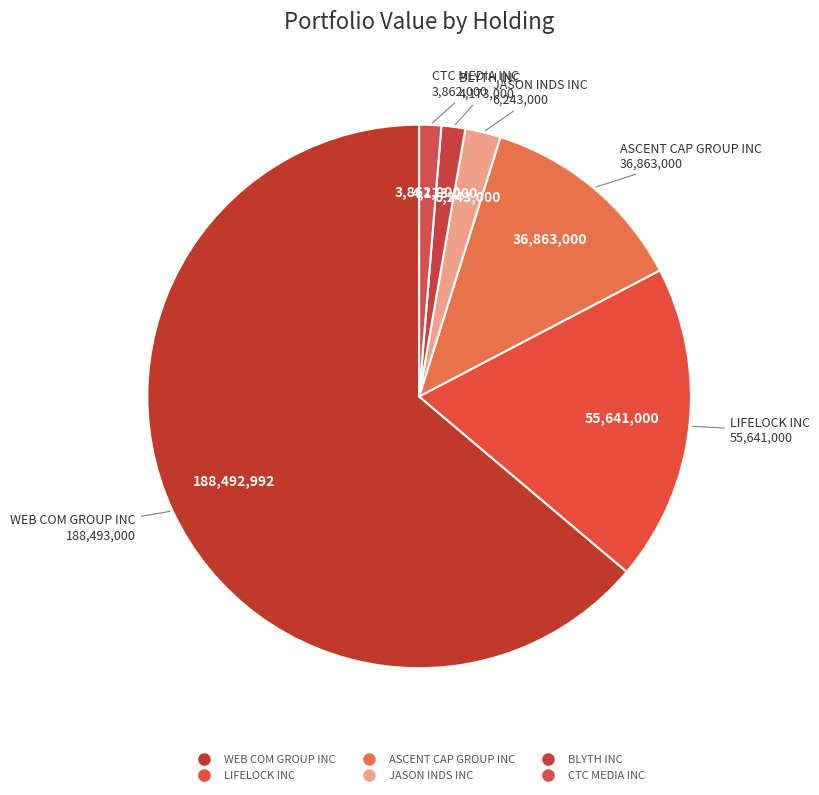

Which category has the biggest portion of the pie?

WEB COM GROUP INC